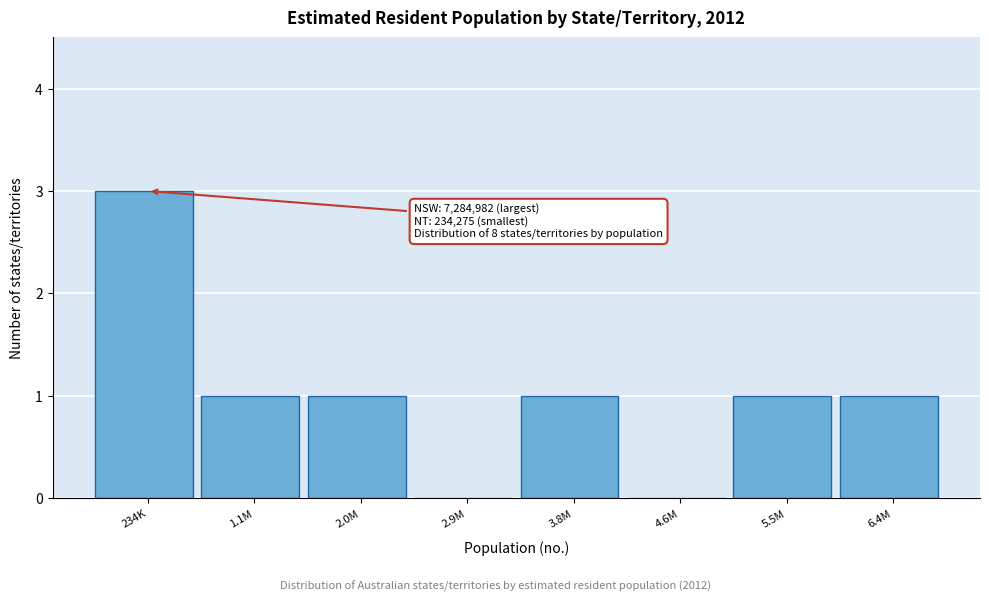

Reading left to right, extract all data points from this chart.

234K=3	1.1M=1	2.0M=1	2.9M=0	3.8M=1	4.6M=0	5.5M=1	6.4M=1